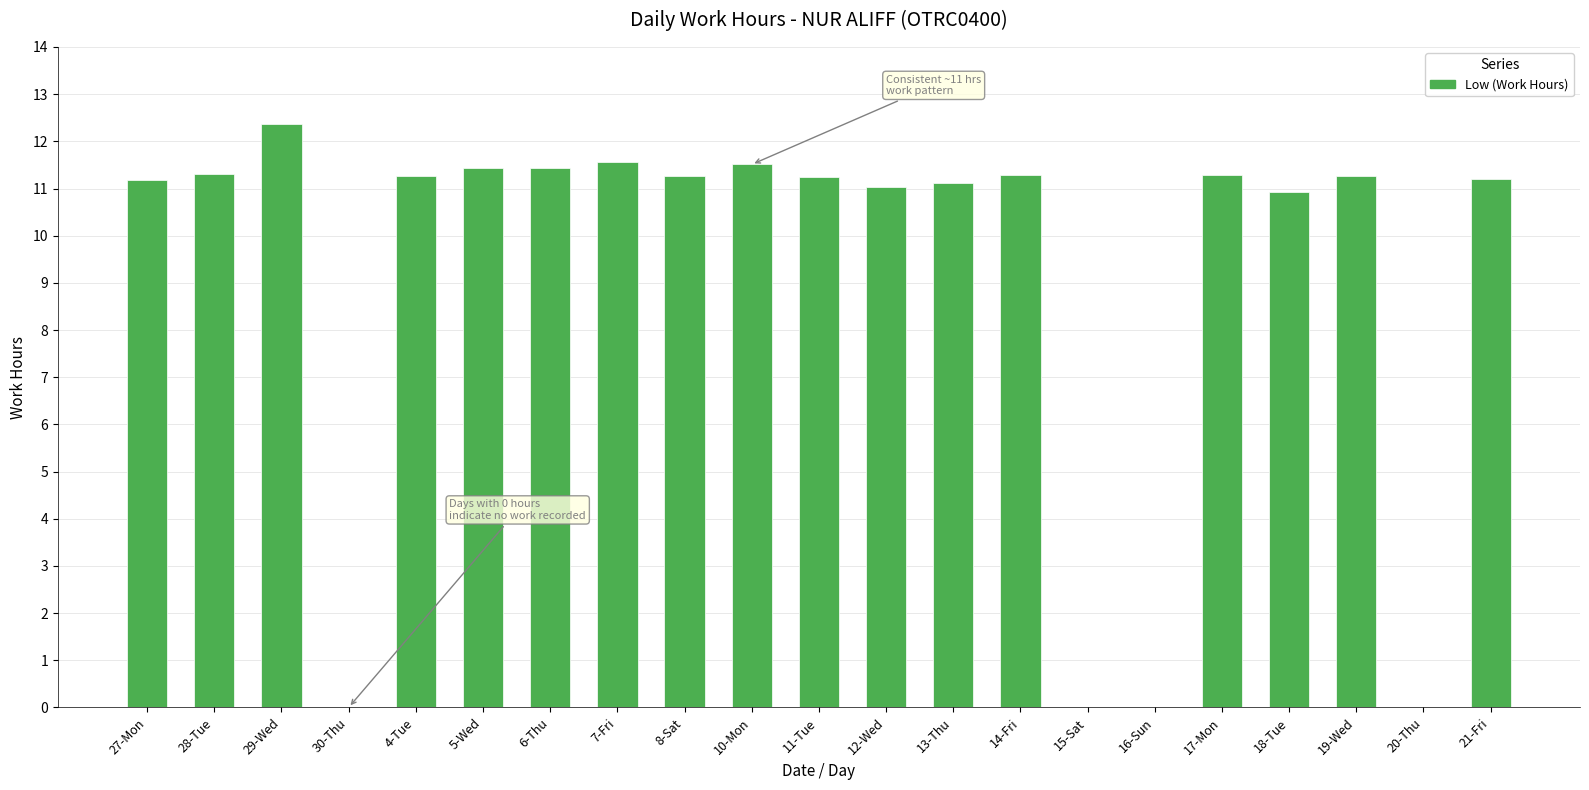

What value does the data have at 27-Mon?

11.2